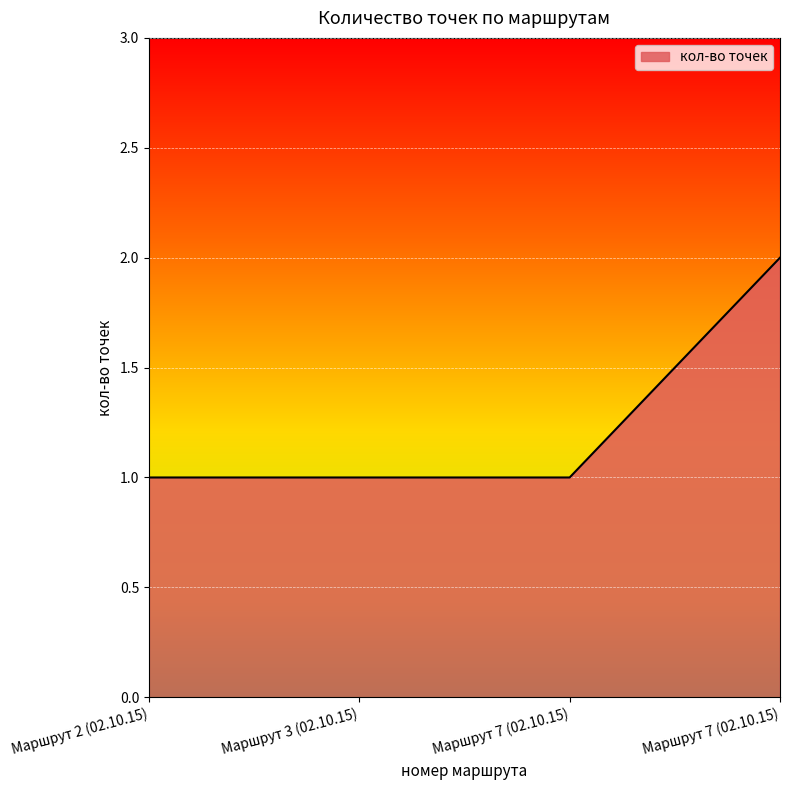

The value at Маршрут 2 (02.10.15) is 1. True or false?

True